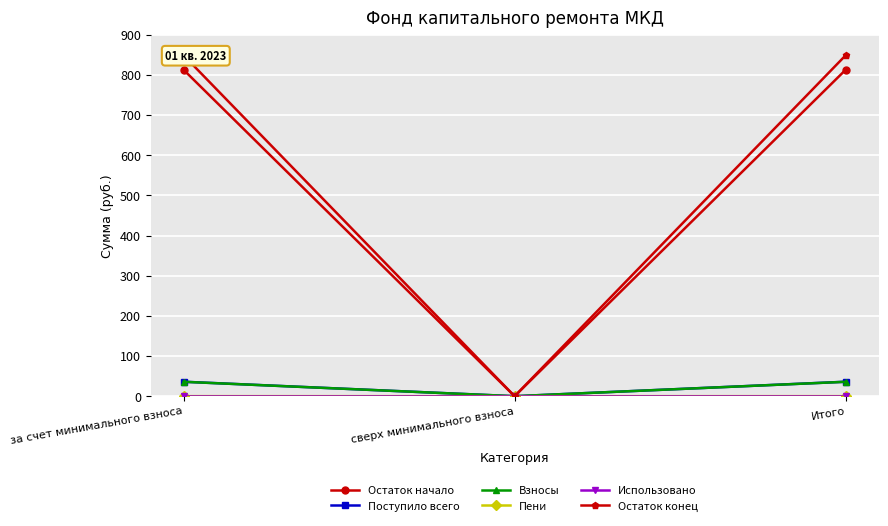

Which category has the lowest value across all series?

сверх минимального взноса